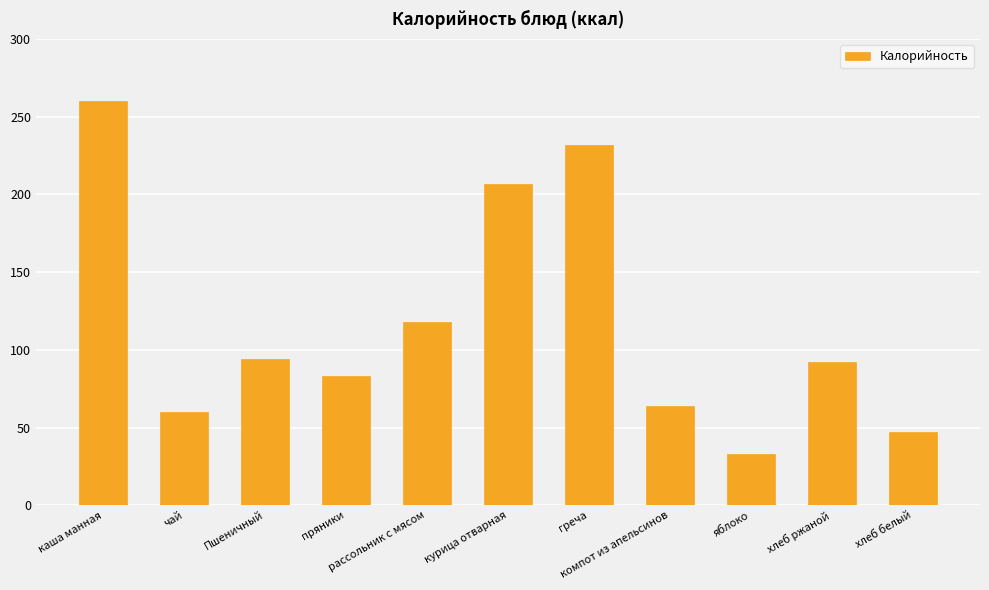

Count the number of categories in the chart.

11